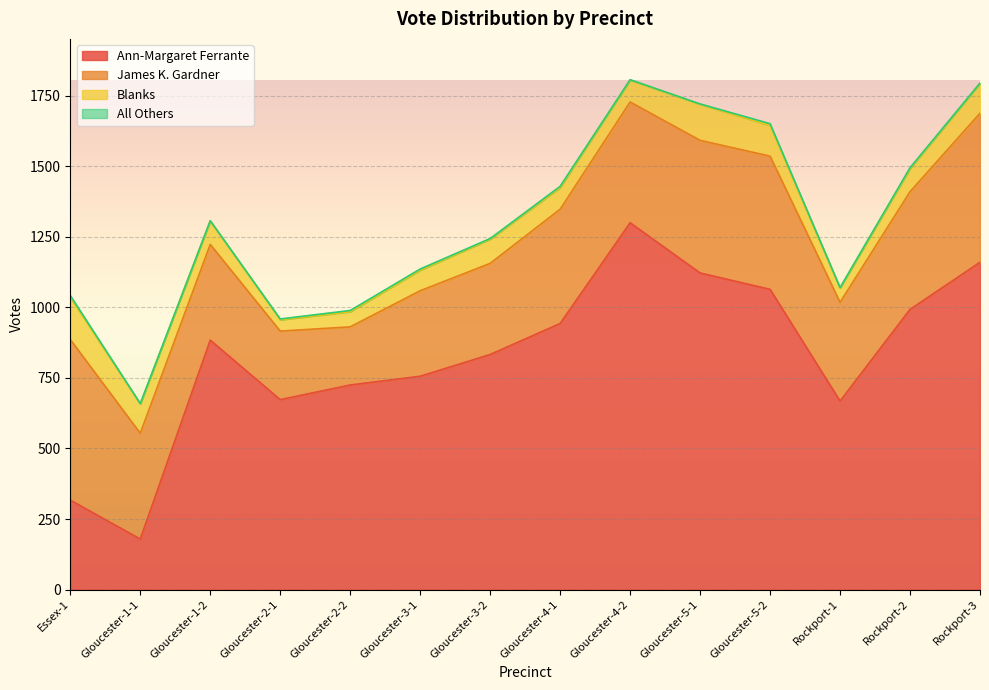

Reading left to right, list all the values displayed in this chart.

Ann-Margaret Ferrante: Essex-1=317	Gloucester-1-1=179	Gloucester-1-2=884	Gloucester-2-1=673	Gloucester-2-2=725	Gloucester-3-1=756	Gloucester-3-2=833	Gloucester-4-1=943	Gloucester-4-2=1300	Gloucester-5-1=1122	Gloucester-5-2=1064	Rockport-1=668	Rockport-2=993	Rockport-3=1160
James K. Gardner: Essex-1=569	Gloucester-1-1=375	Gloucester-1-2=339	Gloucester-2-1=243	Gloucester-2-2=206	Gloucester-3-1=303	Gloucester-3-2=323	Gloucester-4-1=405	Gloucester-4-2=428	Gloucester-5-1=470	Gloucester-5-2=472	Rockport-1=350	Rockport-2=417	Rockport-3=528
Blanks: Essex-1=150	Gloucester-1-1=104	Gloucester-1-2=84	Gloucester-2-1=40	Gloucester-2-2=54	Gloucester-3-1=73	Gloucester-3-2=86	Gloucester-4-1=77	Gloucester-4-2=78	Gloucester-5-1=128	Gloucester-5-2=109	Rockport-1=51	Rockport-2=82	Rockport-3=106
All Others: Essex-1=6	Gloucester-1-1=1	Gloucester-1-2=0	Gloucester-2-1=3	Gloucester-2-2=4	Gloucester-3-1=4	Gloucester-3-2=2	Gloucester-4-1=4	Gloucester-4-2=1	Gloucester-5-1=1	Gloucester-5-2=6	Rockport-1=1	Rockport-2=3	Rockport-3=1